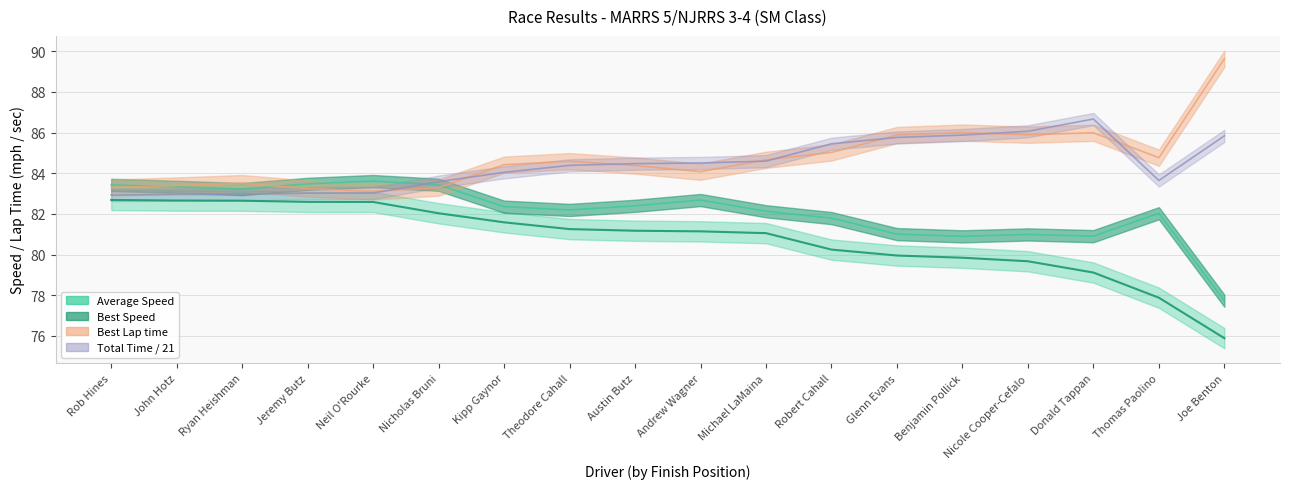

Reading left to right, extract all data points from this chart.

82.7	82.7	82.7	82.6	82.6	82.0	81.6	81.3	81.2	81.1	81.1	80.2	80.0	79.8	79.7	79.1	77.9	75.9